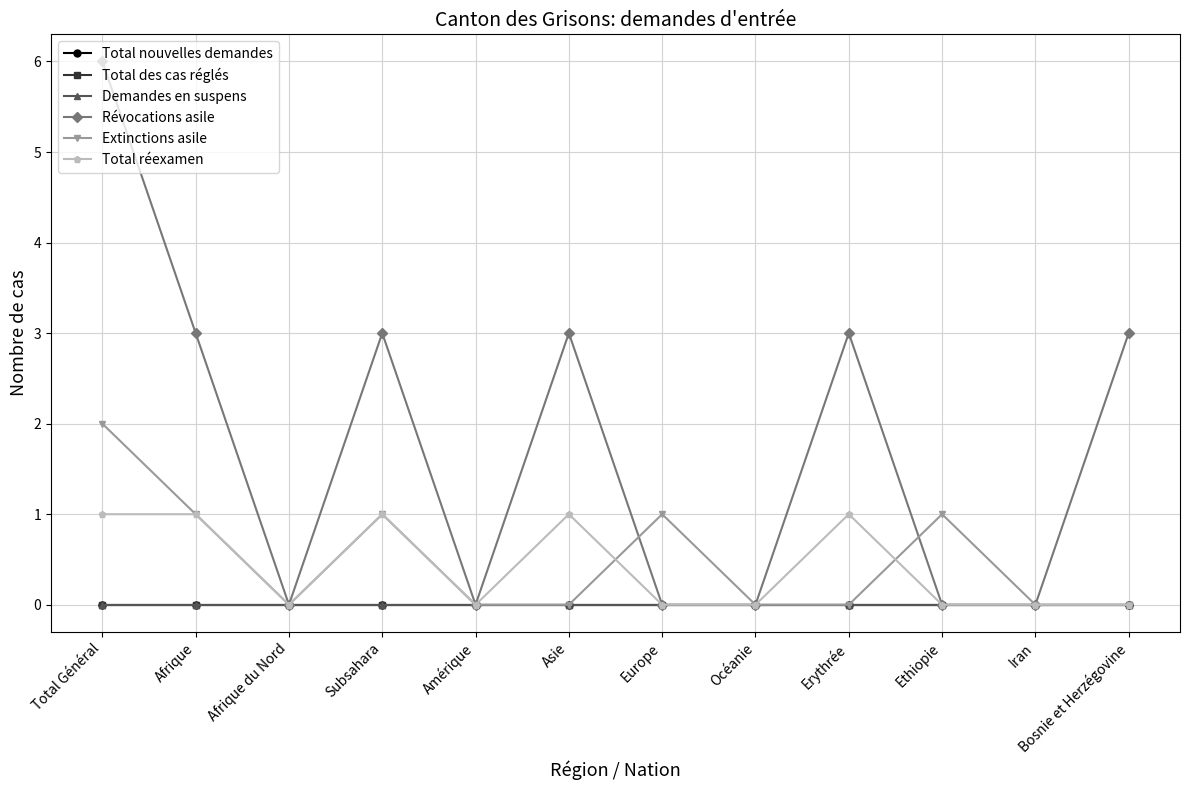

At how many categories does at least one series exceed 1?

6